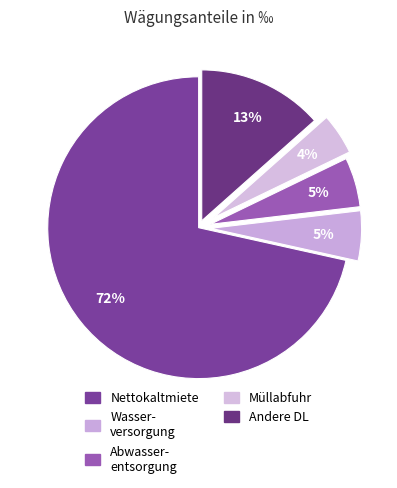

Count the number of slices in the pie.

5